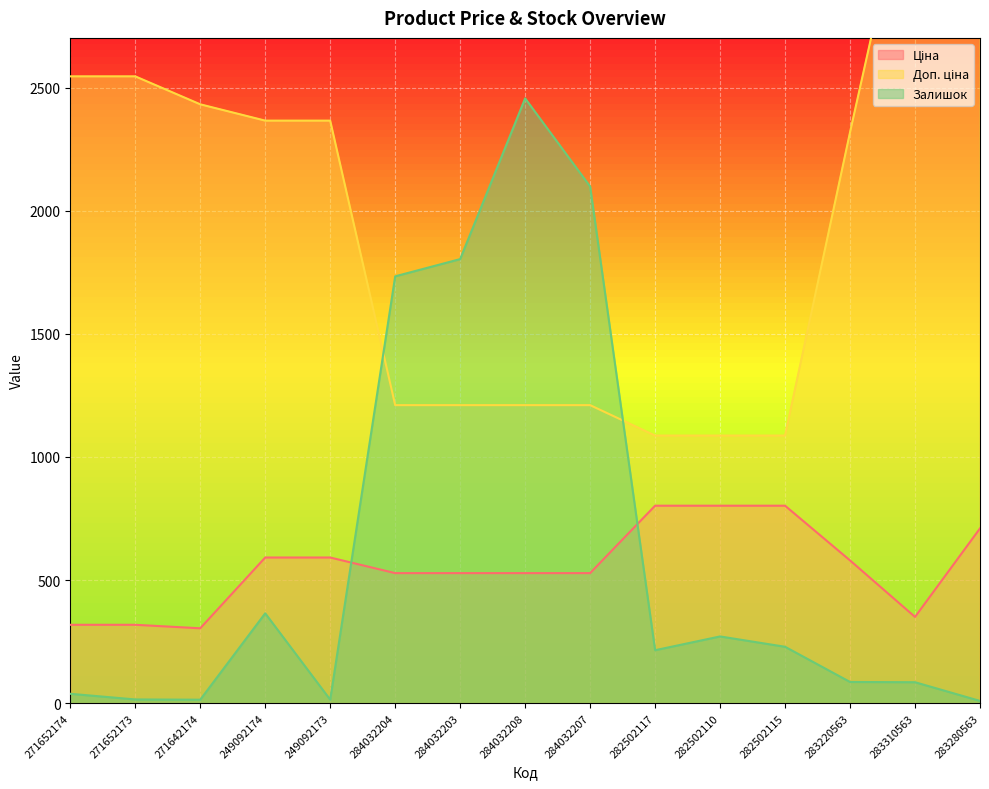

The value of Доп. ціна at 283310563 is 3502.5. True or false?

True